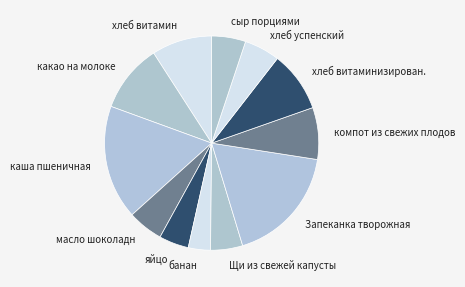

What is the smallest slice in the pie chart?

банан